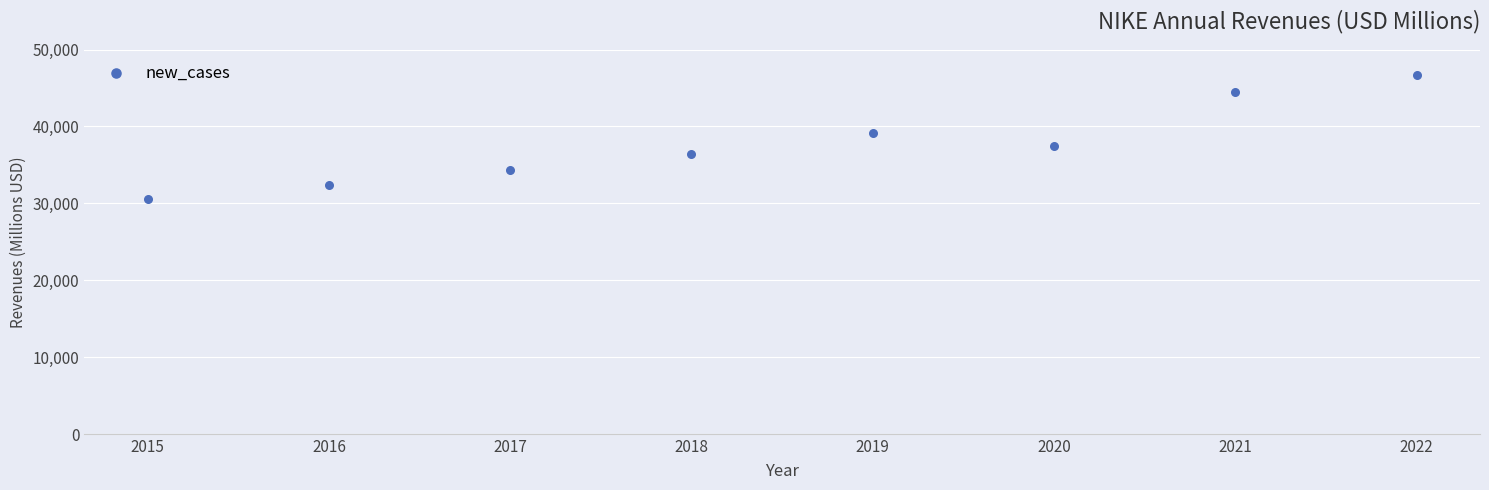

What is the average X value?

2018